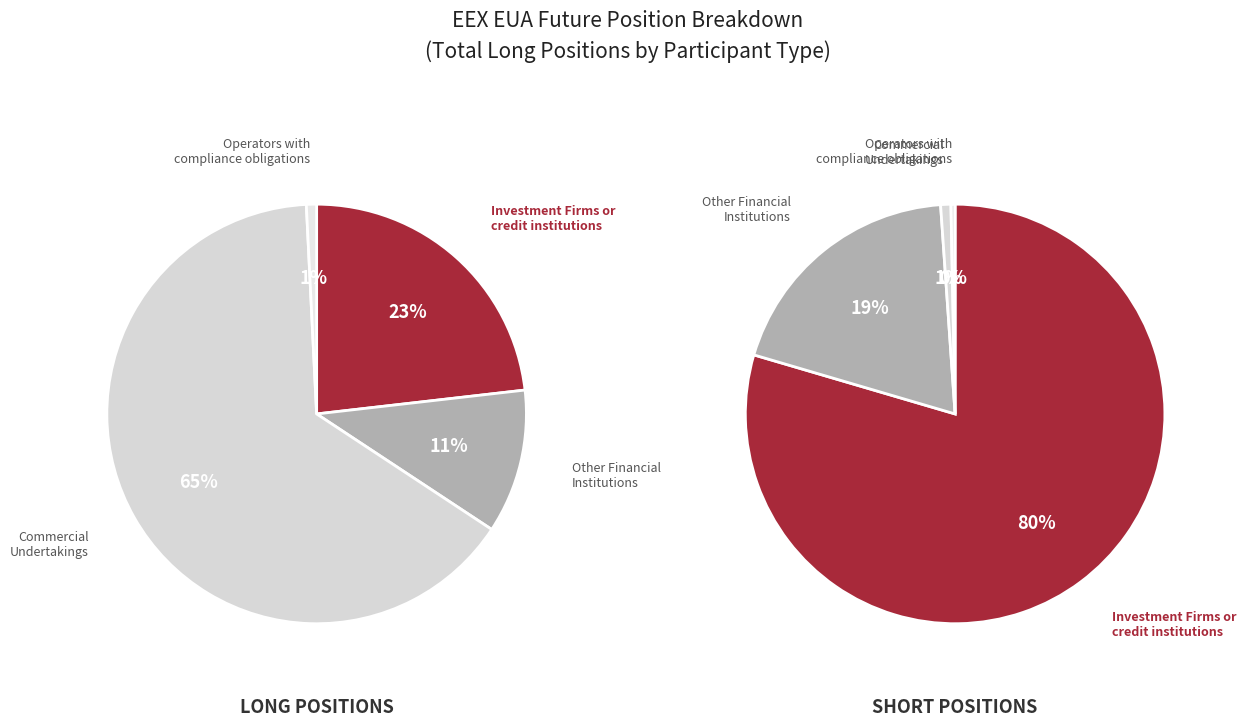

Combined, do Commercial Undertakings and Investment Firms or credit institutions account for over 50%?

Yes